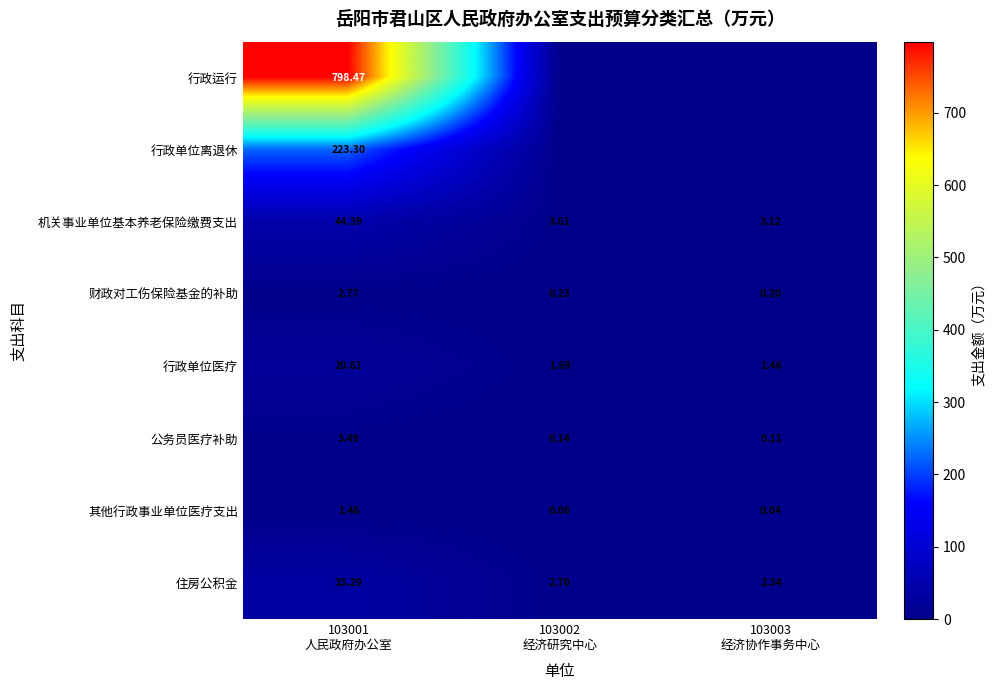

Is it true that 财政对工伤保险基金的补助 equals 0.1 at 103002 经济研究中心?

False